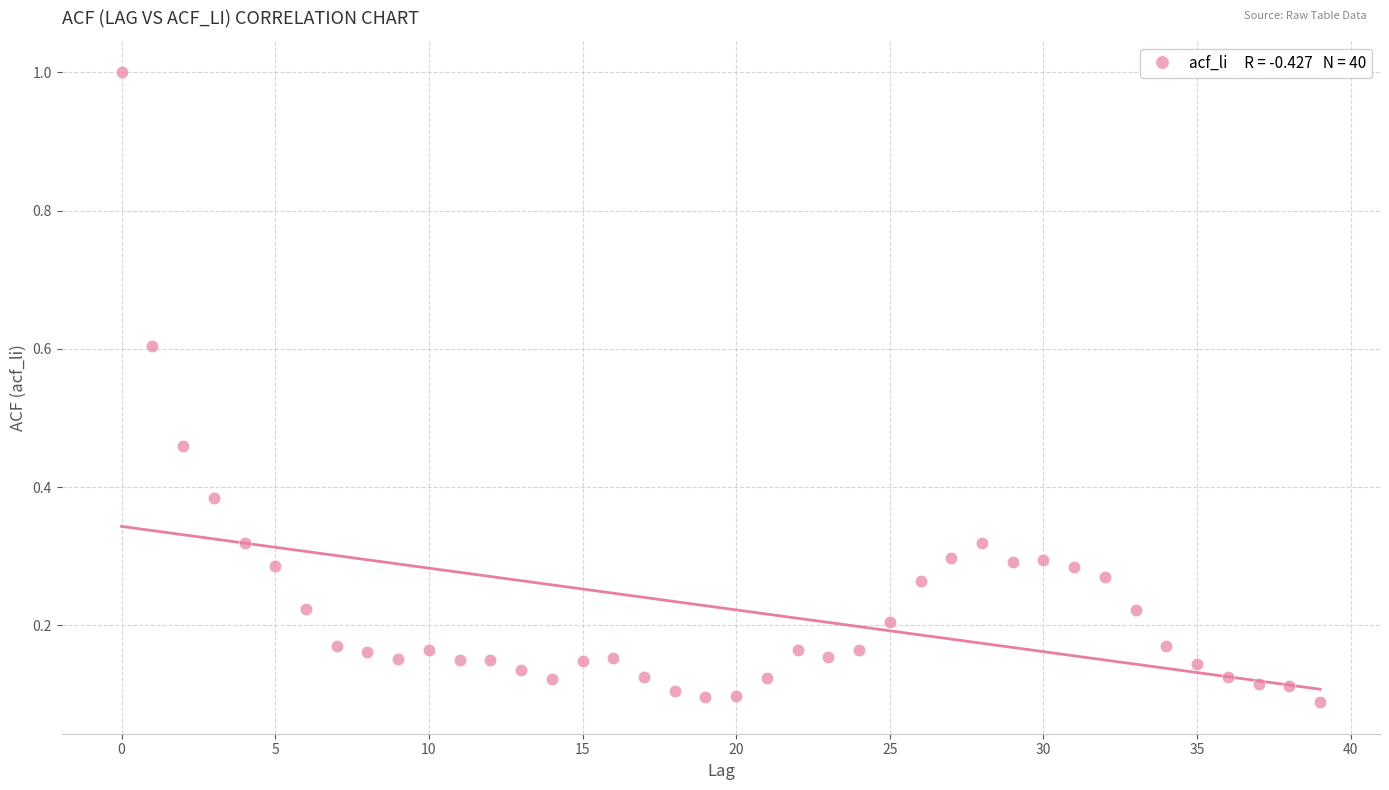

What is the range of Y values (max minus min)?

0.9